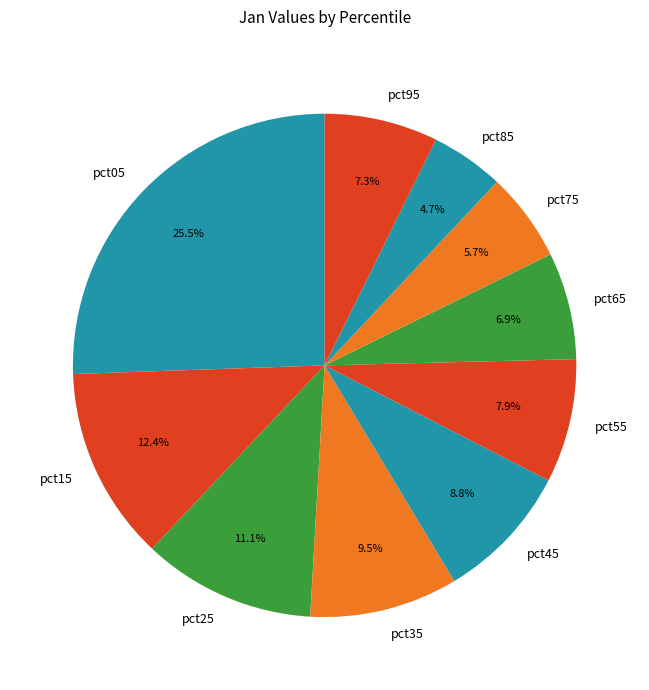

Which slice is the largest?

pct05